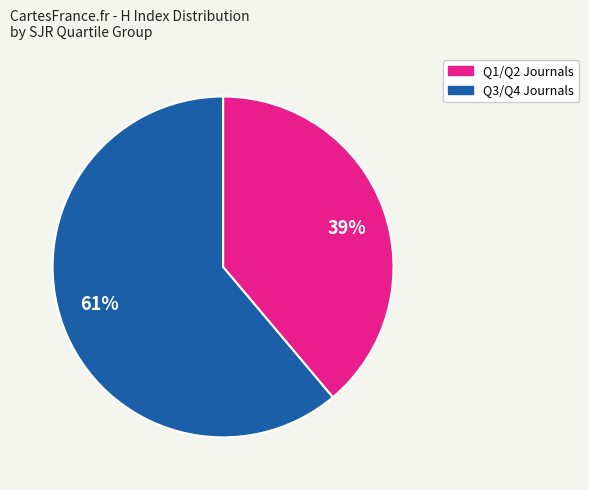

Does any single category account for the majority?

Yes